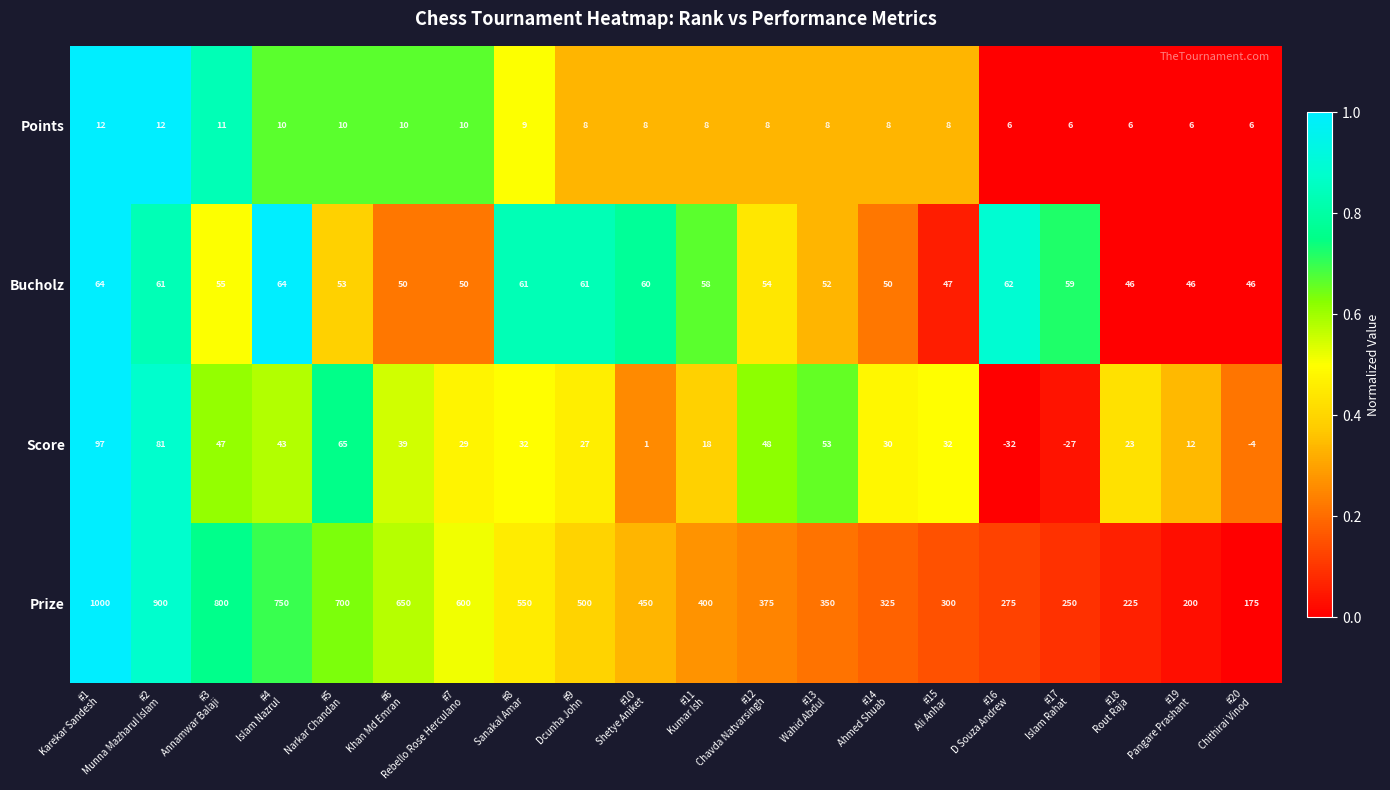

Rank the series by their maximum value, from lowest to highest.

Points, Bucholz, Score, Prize